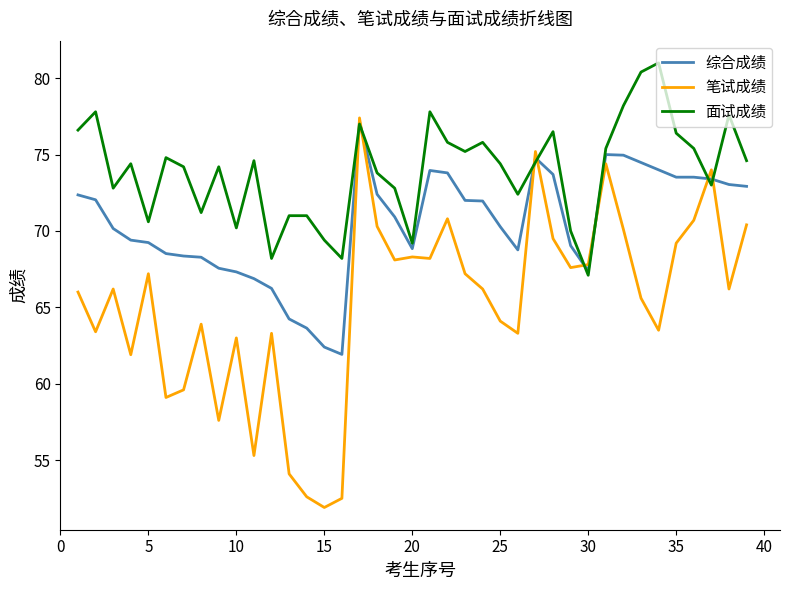

List the series in order of their overall mean, lowest first.

笔试成绩, 综合成绩, 面试成绩